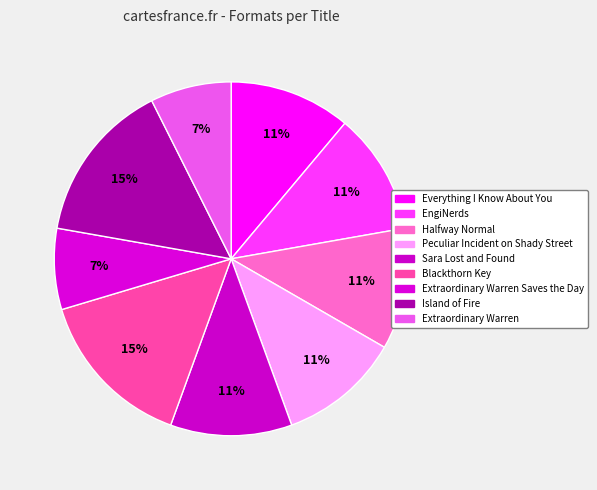

What is the smallest slice in the pie chart?

Extraordinary Warren Saves the Day